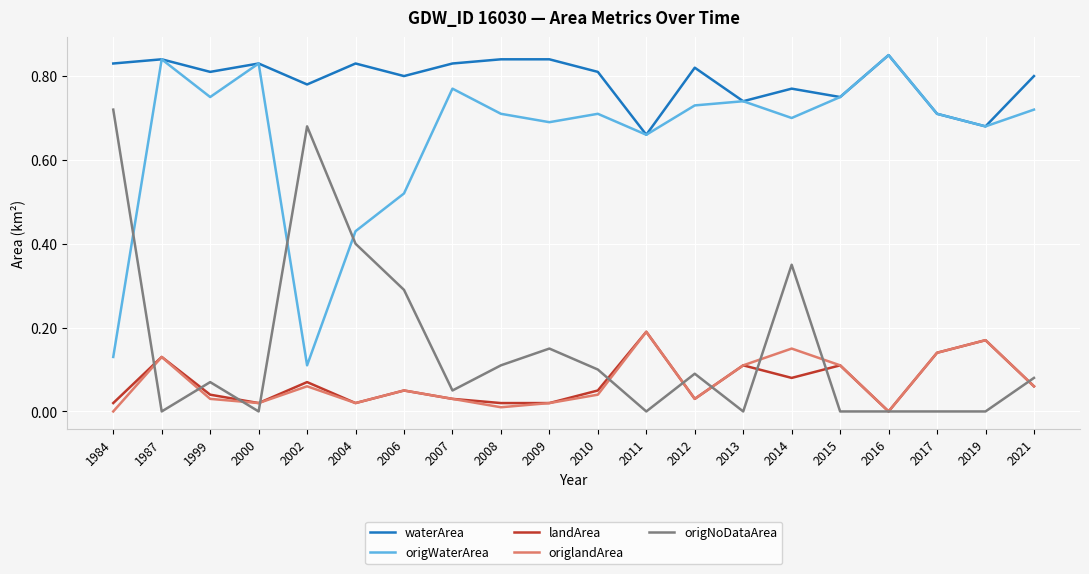

At how many categories does at least one series exceed 0?

20